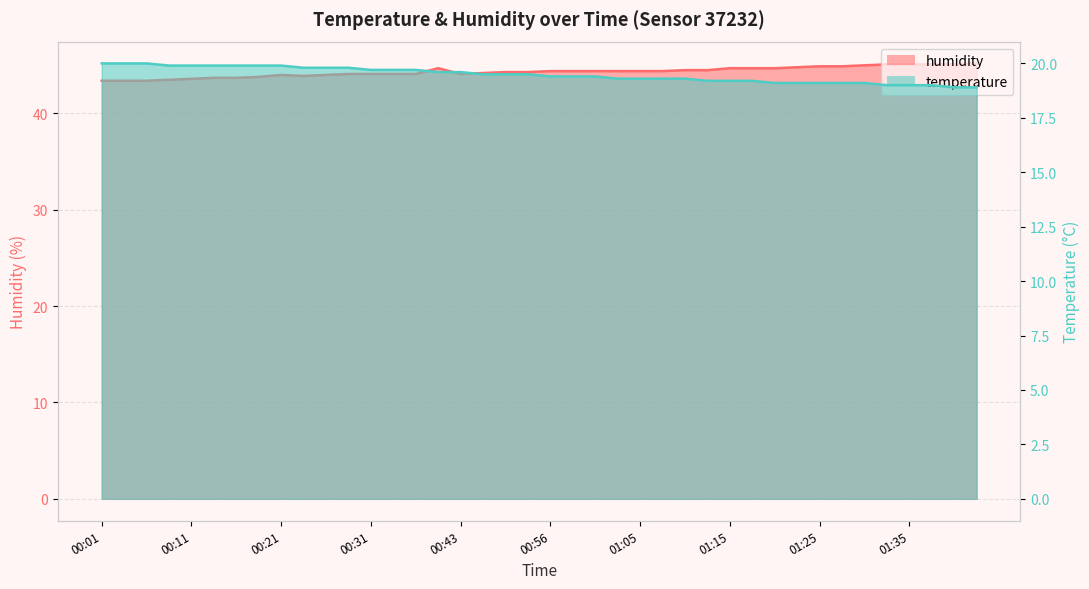

What is the minimum value for temperature?

18.9